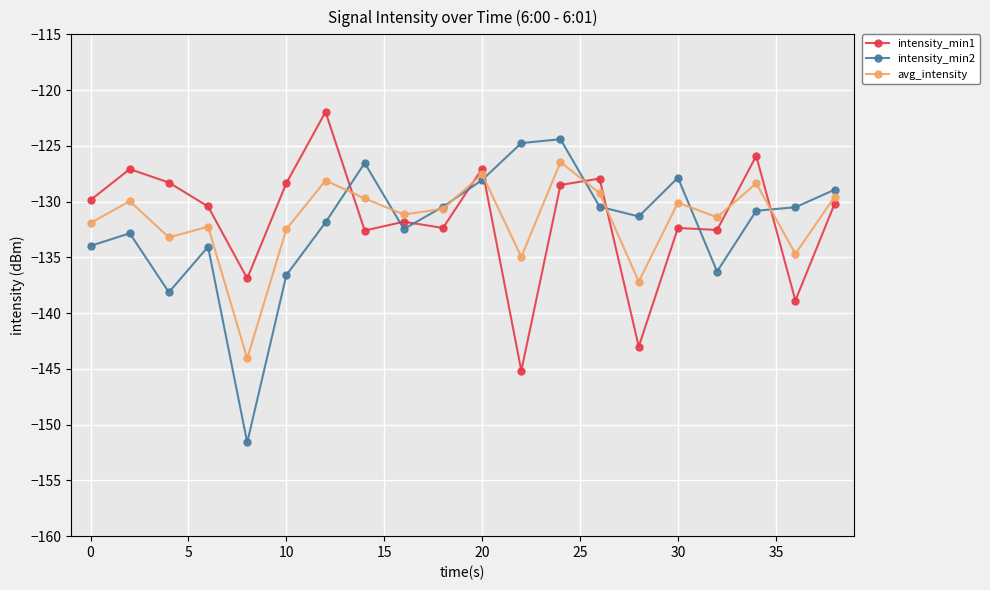

How many categories are shown in the chart?

20